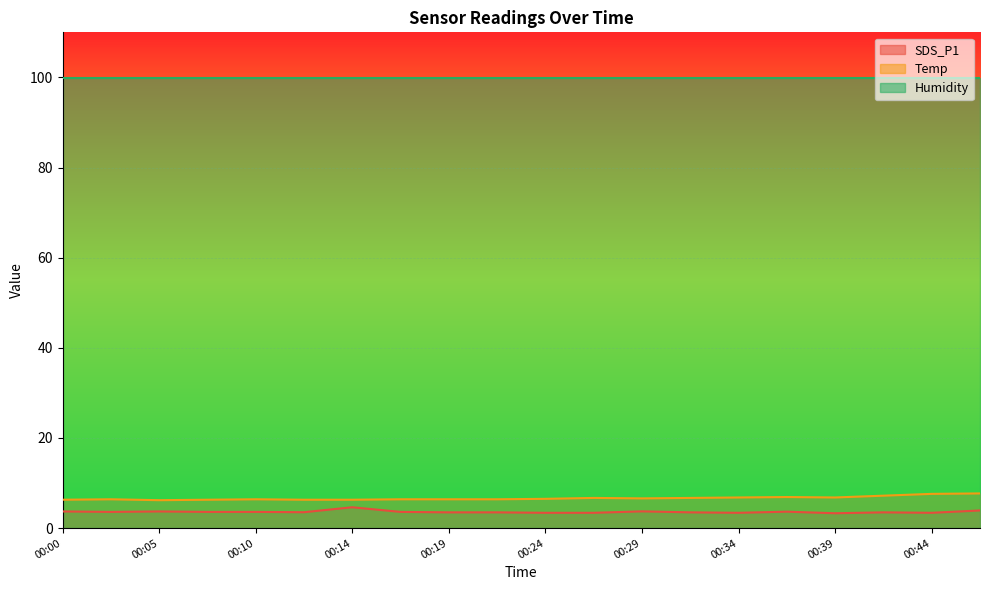

What is the minimum value for Temp?

6.2